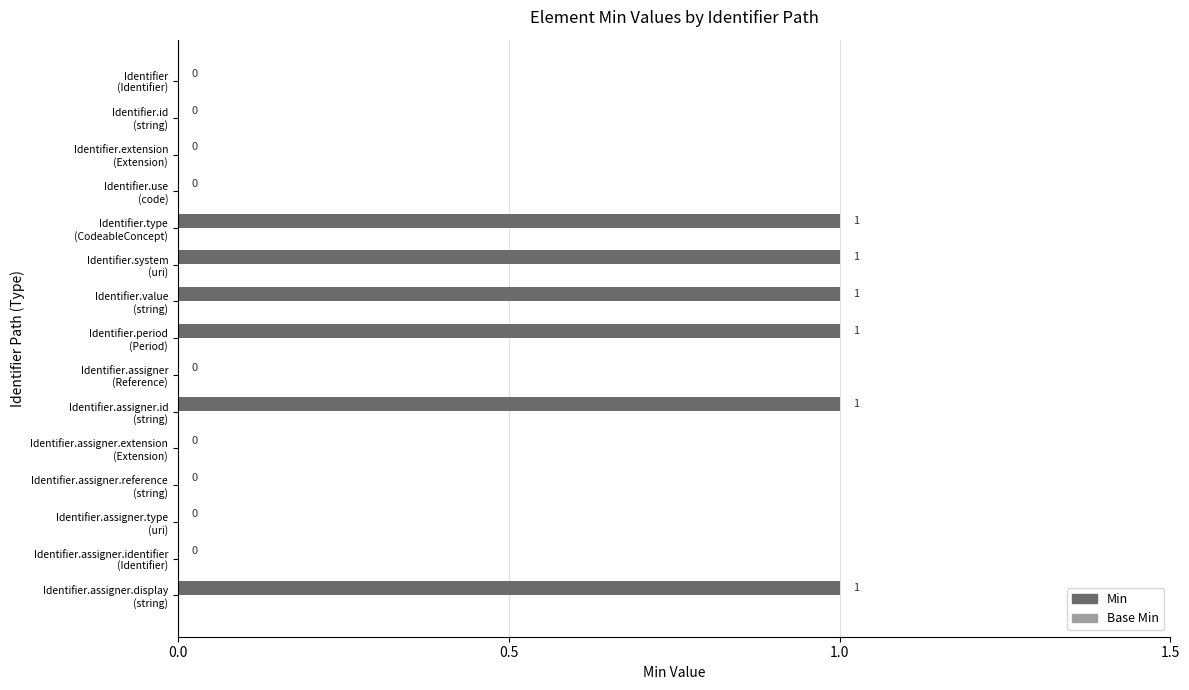

How many values are between 0 and 1?

15